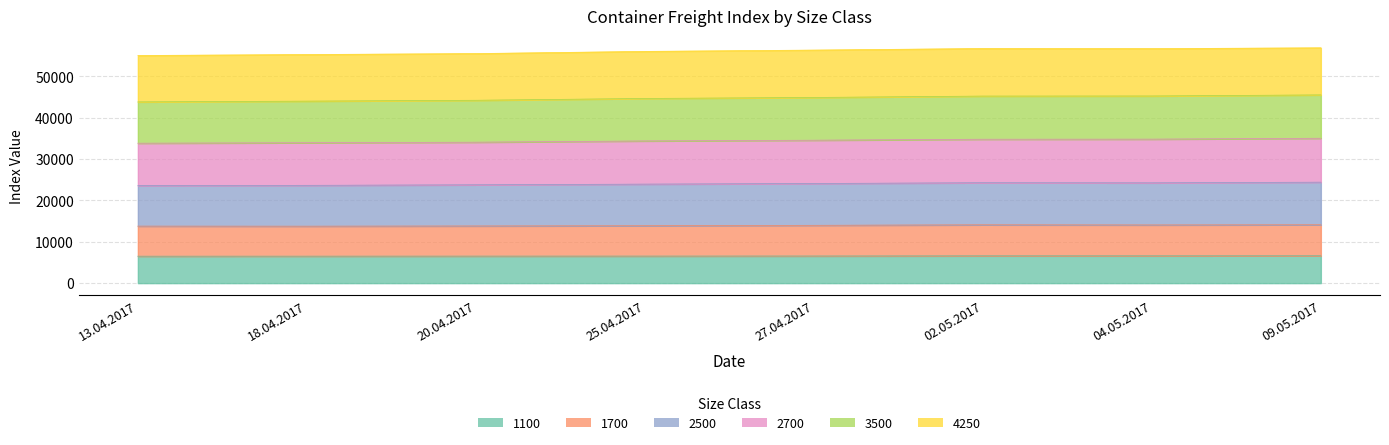

True or false: 1700 has more than 2 interior local peaks.

False